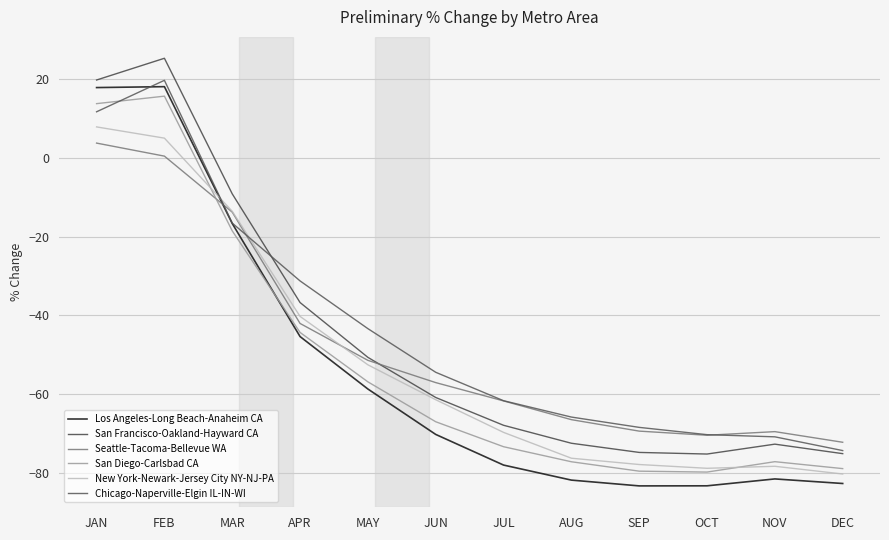

True or false: San Diego-Carlsbad CA has a value of -78.9 at MAY.

False